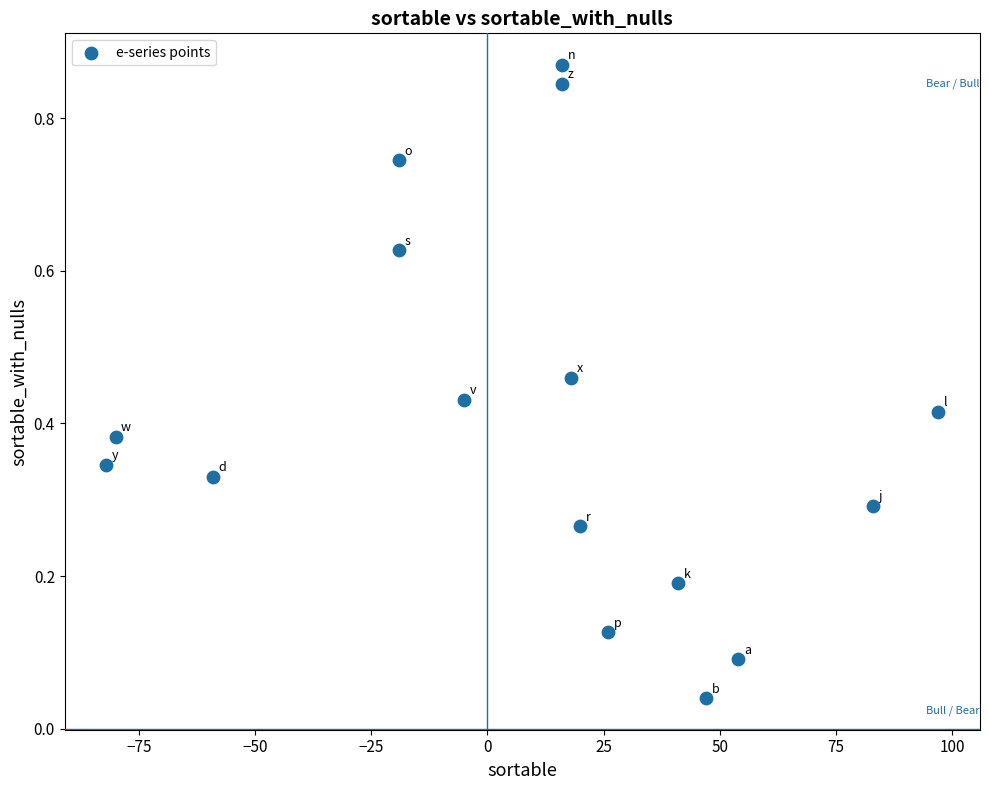

What is the range of X values (max minus min)?

179.0